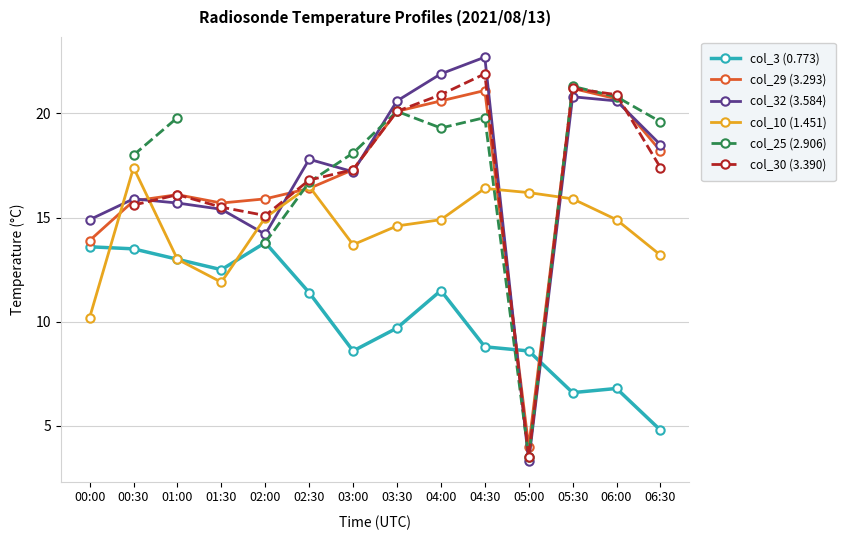

The col_30 (3.390) series shows 16.8 at 02:30. True or false?

True